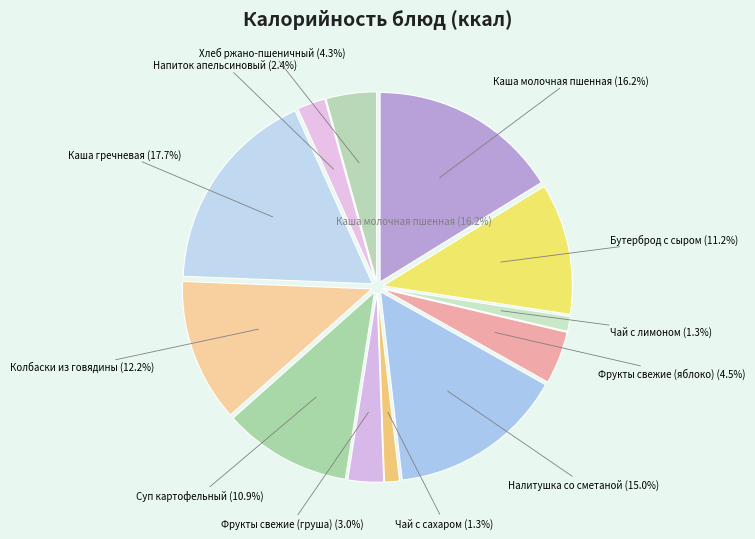

Is it true that Налитушка со сметаной is 15% of the pie?

True